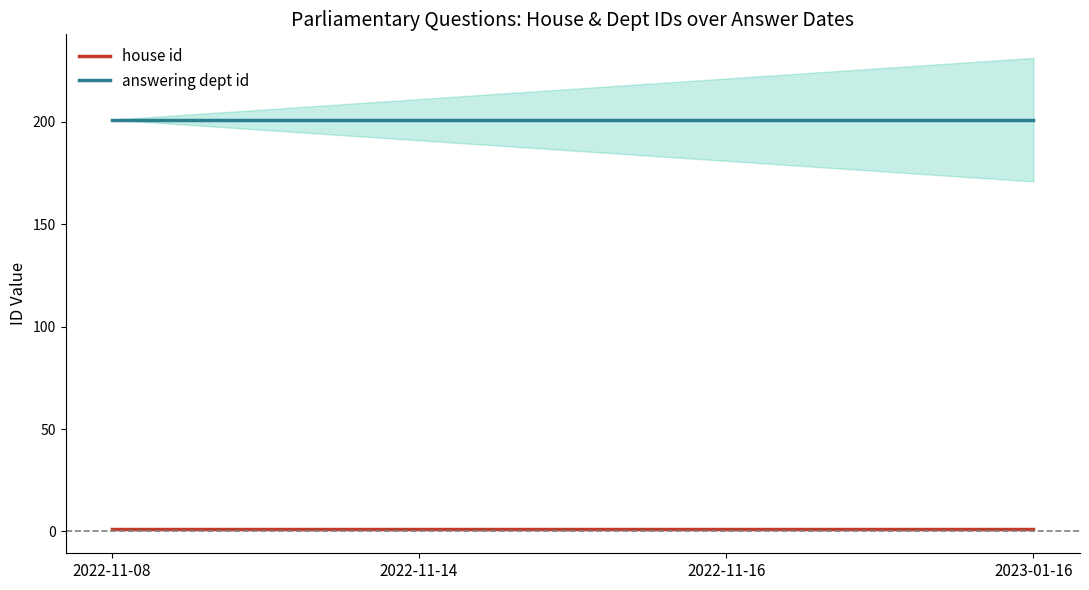

What is the value of the answering dept id point at the 2nd from the left?

201